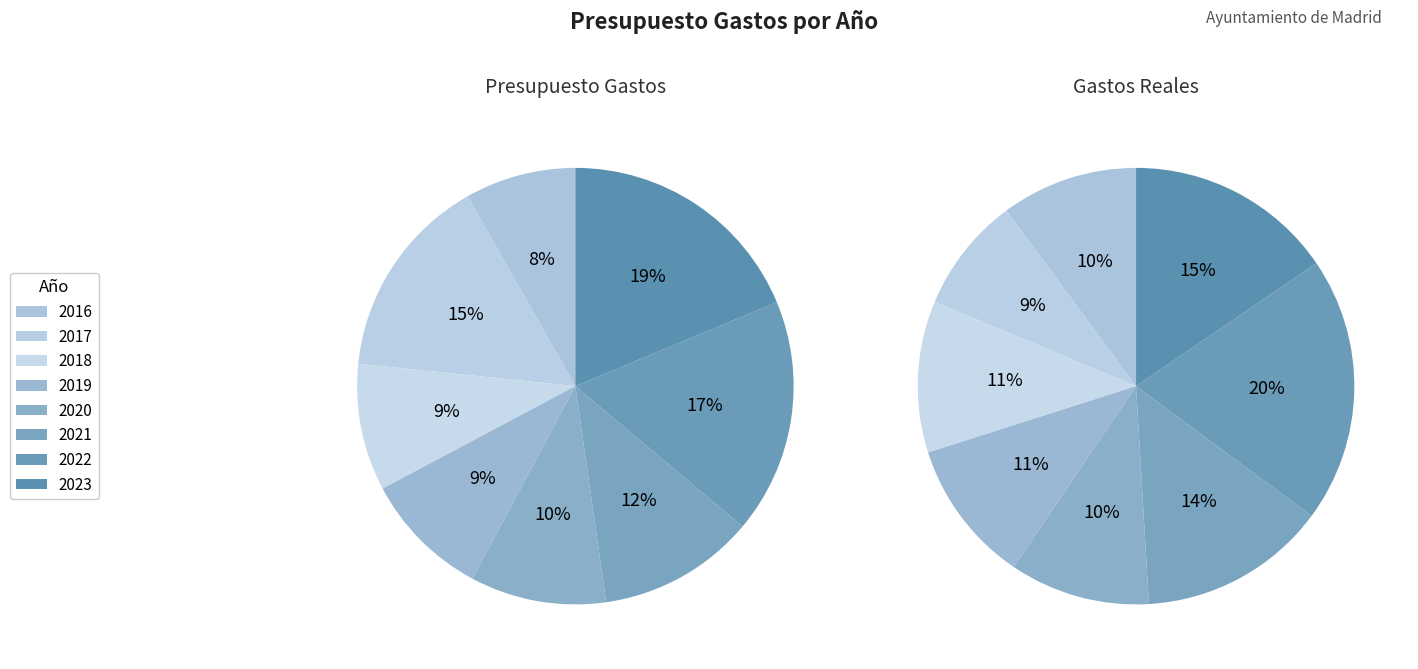

How many slices are in this pie chart?

8